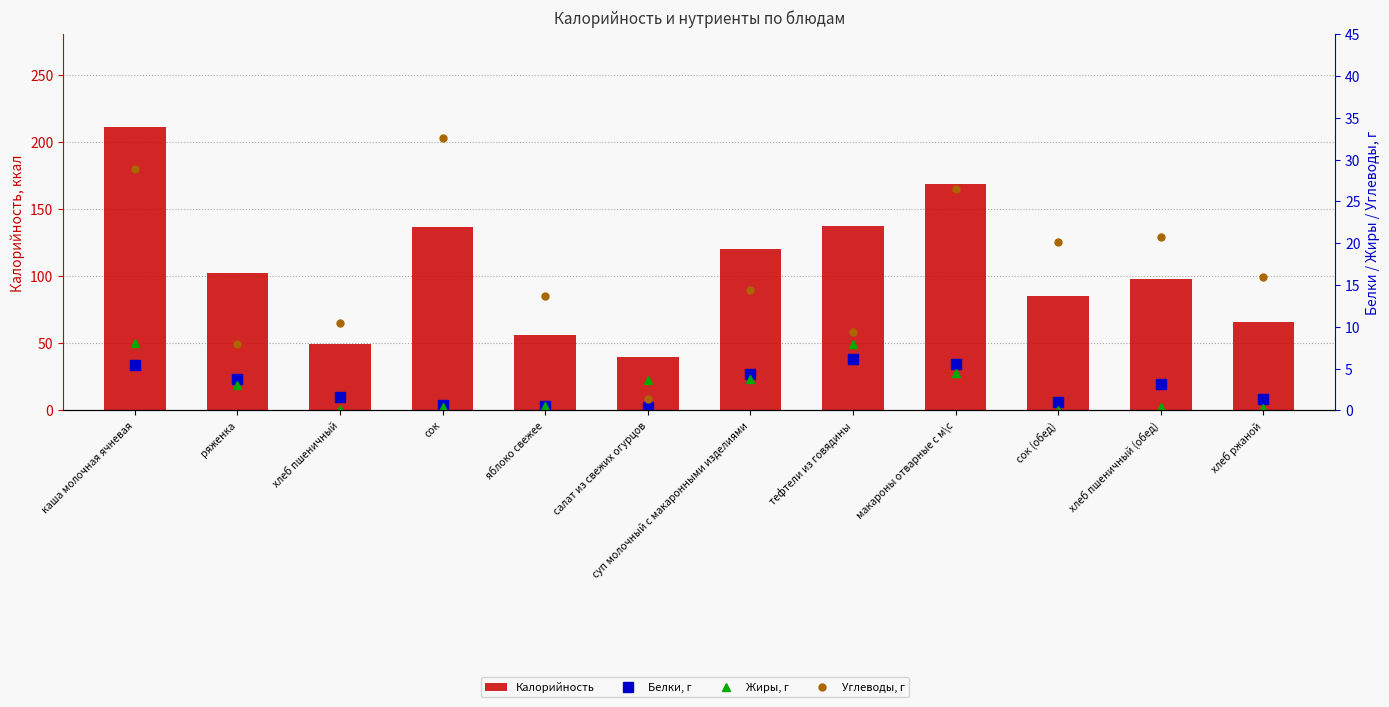

The value of Жиры, г at хлеб пшеничный is 0.2. True or false?

True